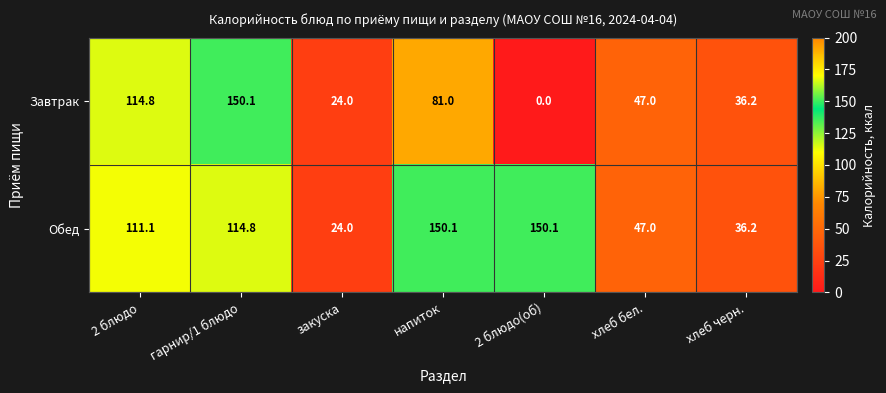

The value of Обед at гарнир/1 блюдо is 195.5. True or false?

False